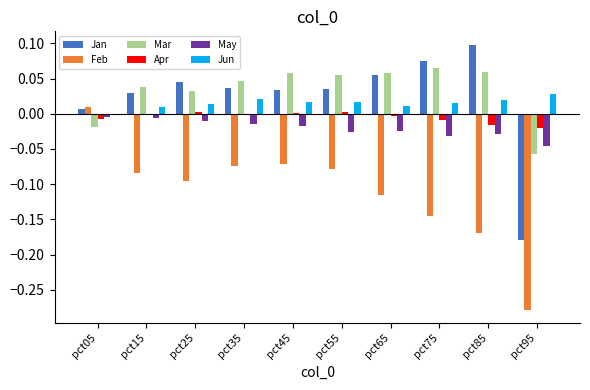

How many groups of bars are there?

10